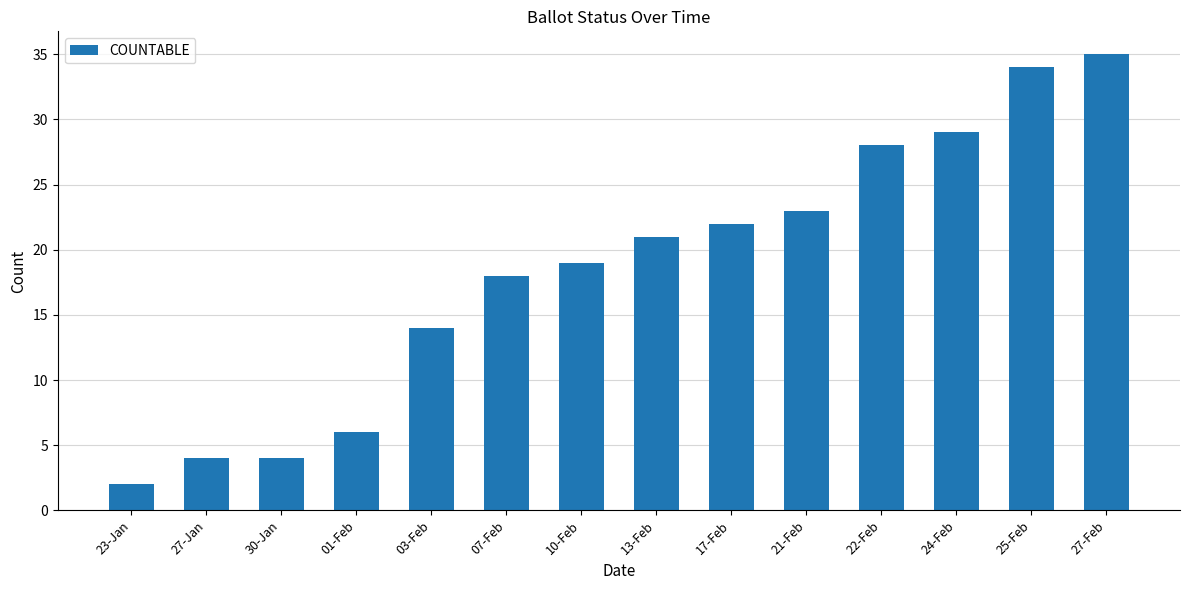

What is the difference between the values at 13-Feb and 01-Feb?

15